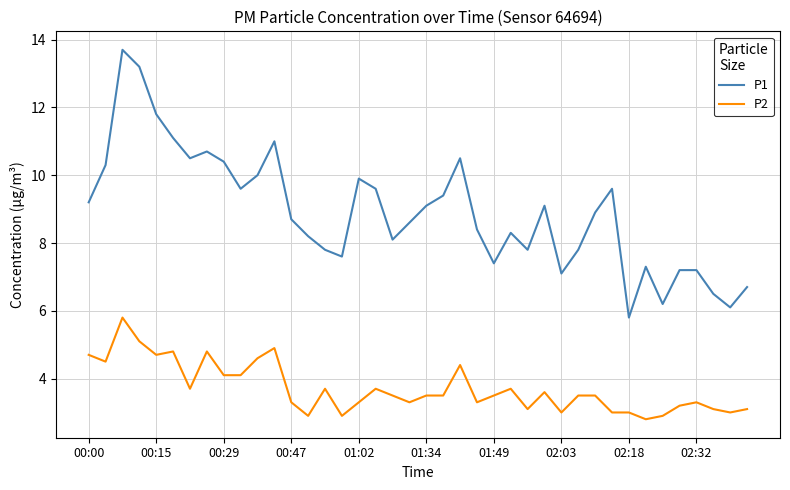

True or false: P2 and P1 intersect in this chart.

False